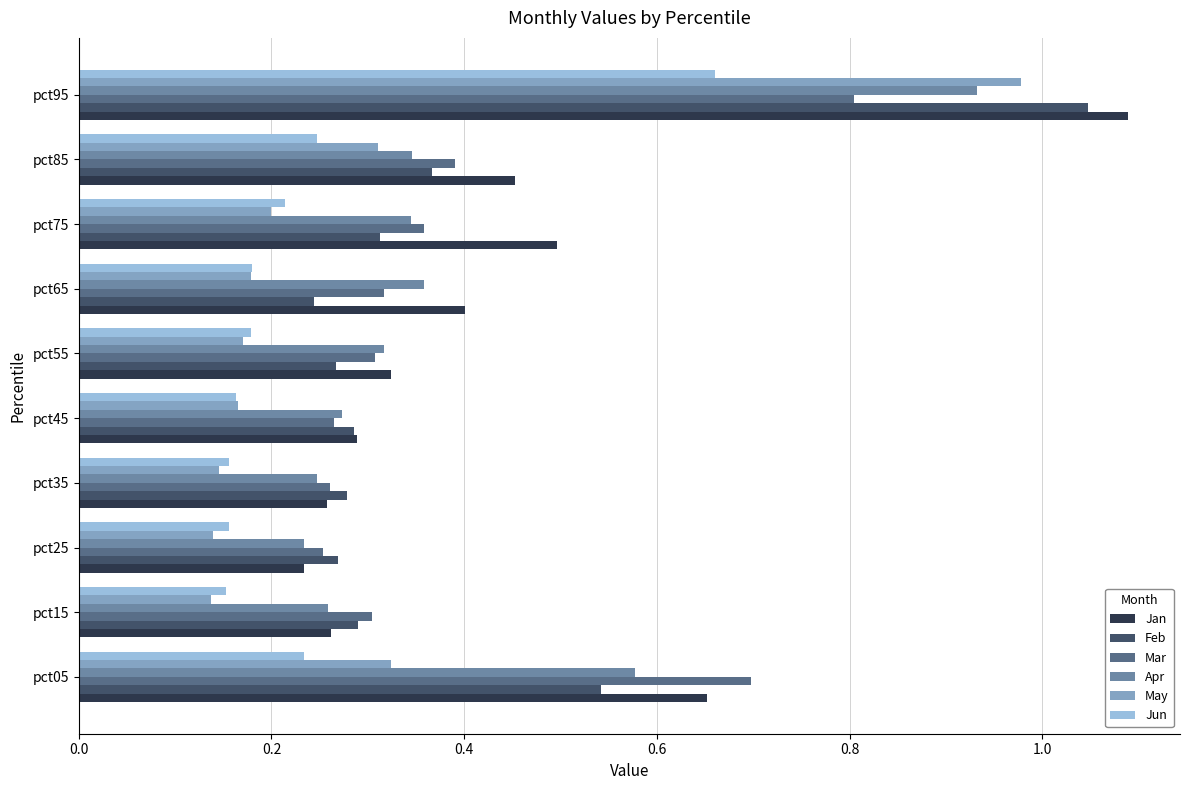

Which label corresponds to the largest value in the chart?

pct95